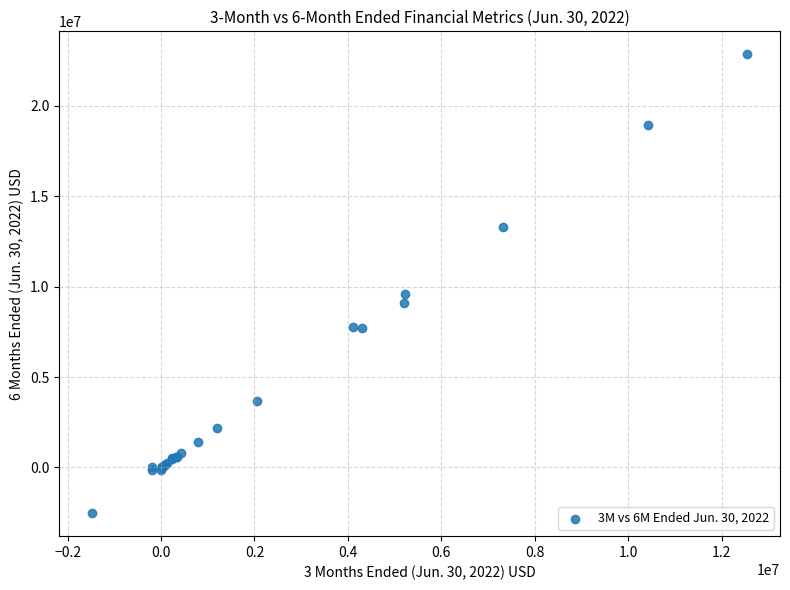

What Y value in the scatter plot is closest to 10159422?

9579043